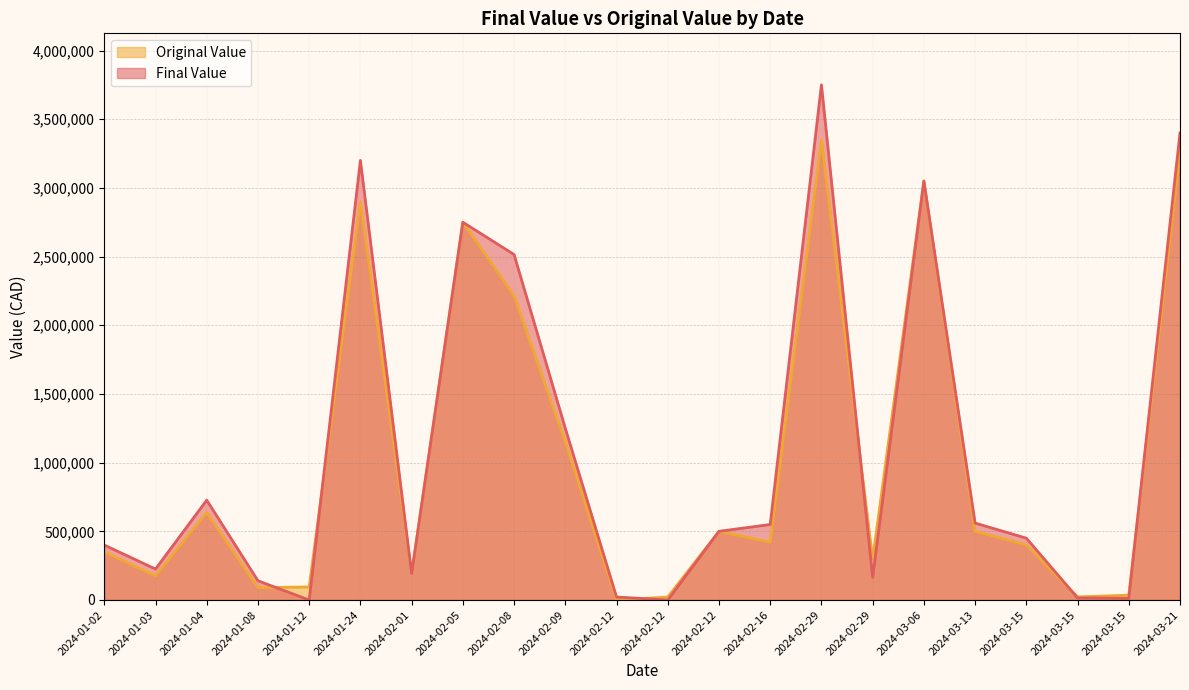

True or false: Final Value and Original Value intersect in this chart.

True